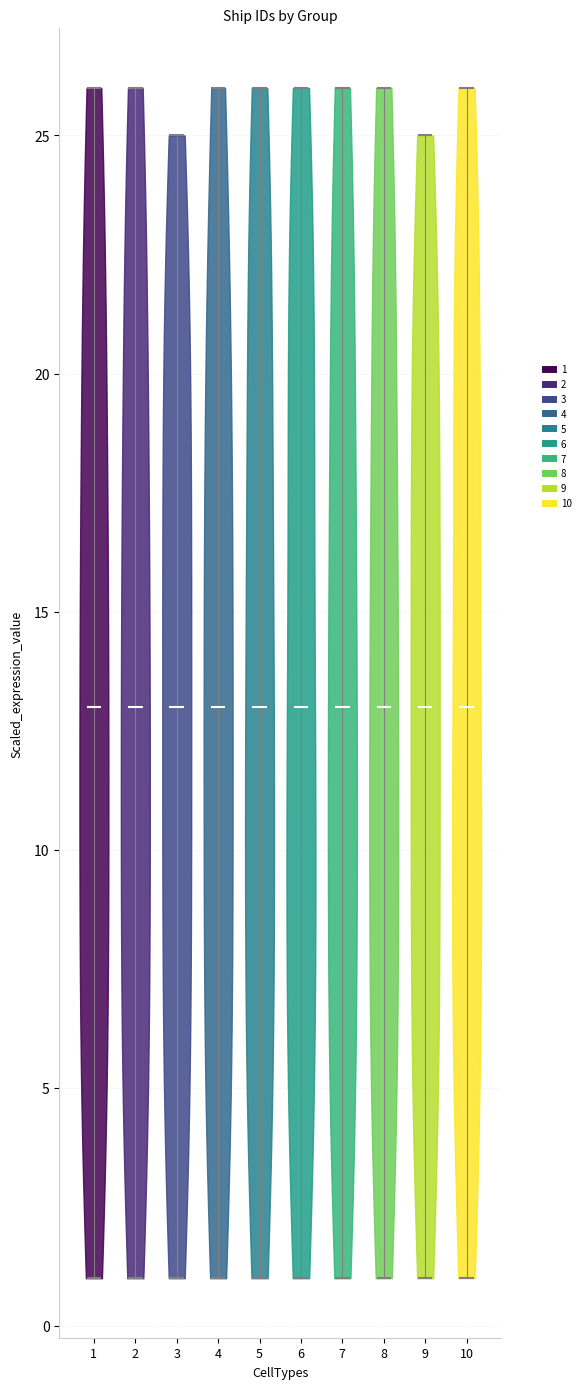

Reading left to right, read every violin against the y-axis: where its median line is, and the lowest and highest points it reaches. The values are not printed on the chart, so give them approximately, as read against the axis.

1: median line 13, lowest point 1, highest point 26
2: median line 13, lowest point 1, highest point 26
3: median line 13, lowest point 1, highest point 25
4: median line 13, lowest point 1, highest point 26
5: median line 13, lowest point 1, highest point 26
6: median line 13, lowest point 1, highest point 26
7: median line 13, lowest point 1, highest point 26
8: median line 13, lowest point 1, highest point 26
9: median line 13, lowest point 1, highest point 25
10: median line 13, lowest point 1, highest point 26